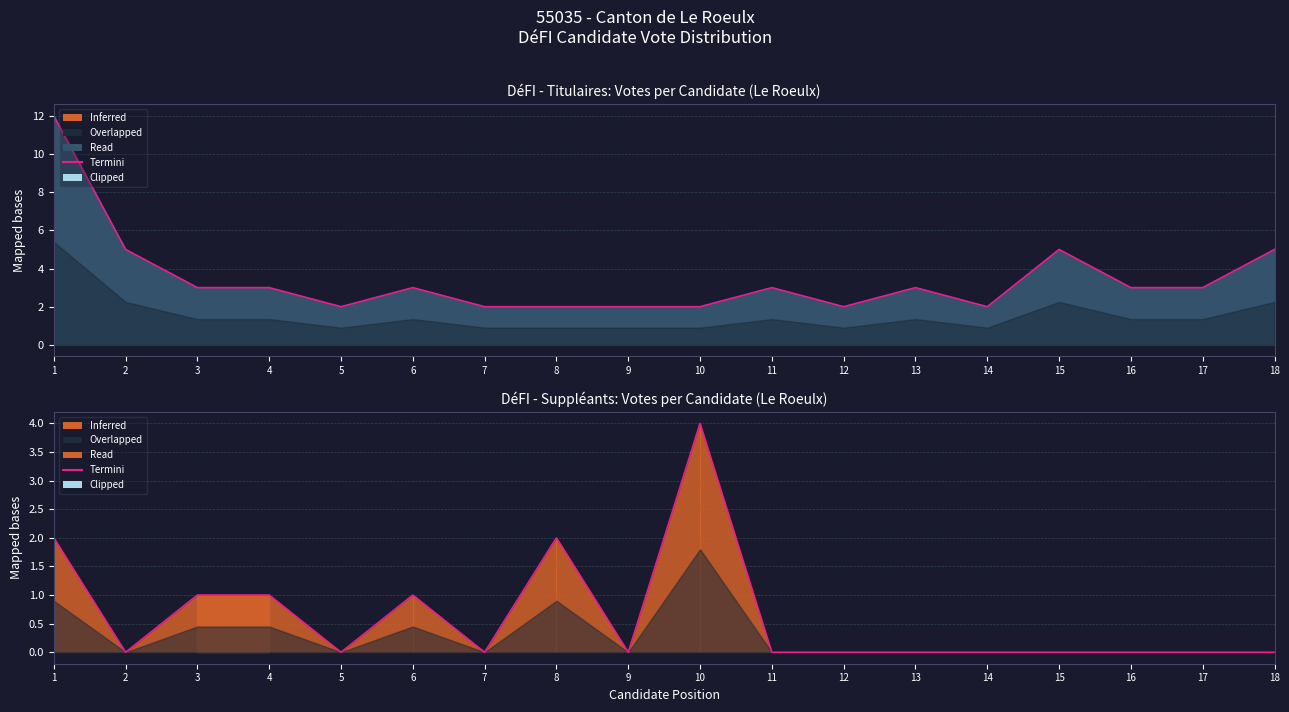

How many lines are shown in the chart?

2